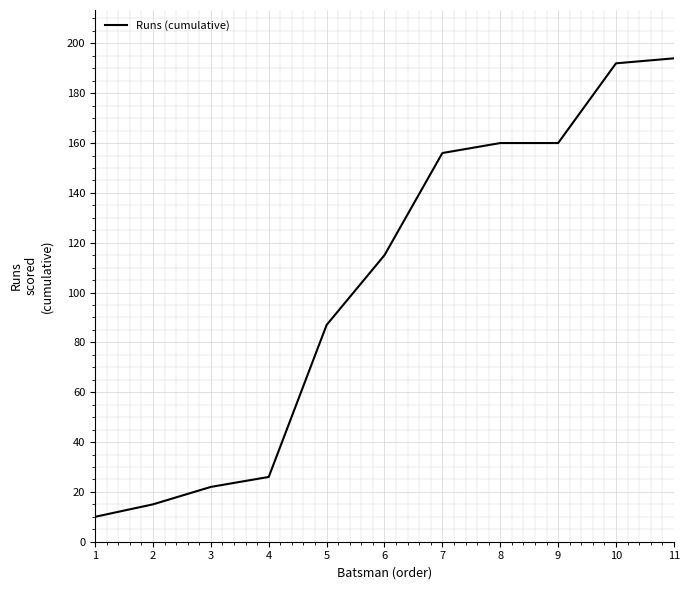

The value at 11 is 79. True or false?

False